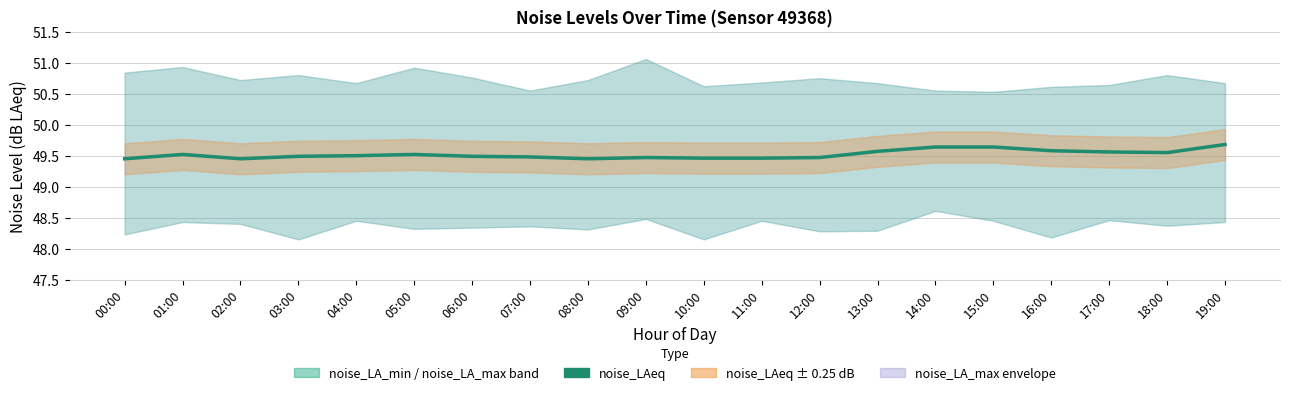

Reading right to left, transcribe all the data shown in this chart.

49.7	49.5	49.6	49.6	49.6	49.6	49.6	49.5	49.5	49.5	49.5	49.5	49.5	49.5	49.5	49.5	49.5	49.5	49.5	49.5